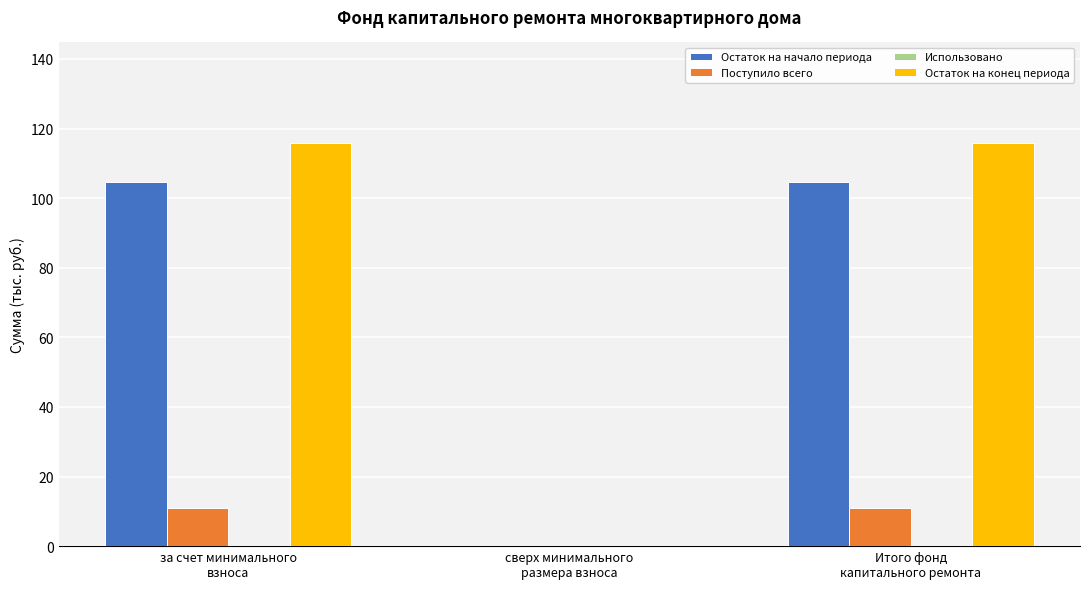

How many values in Остаток на конец периода are above zero?

2